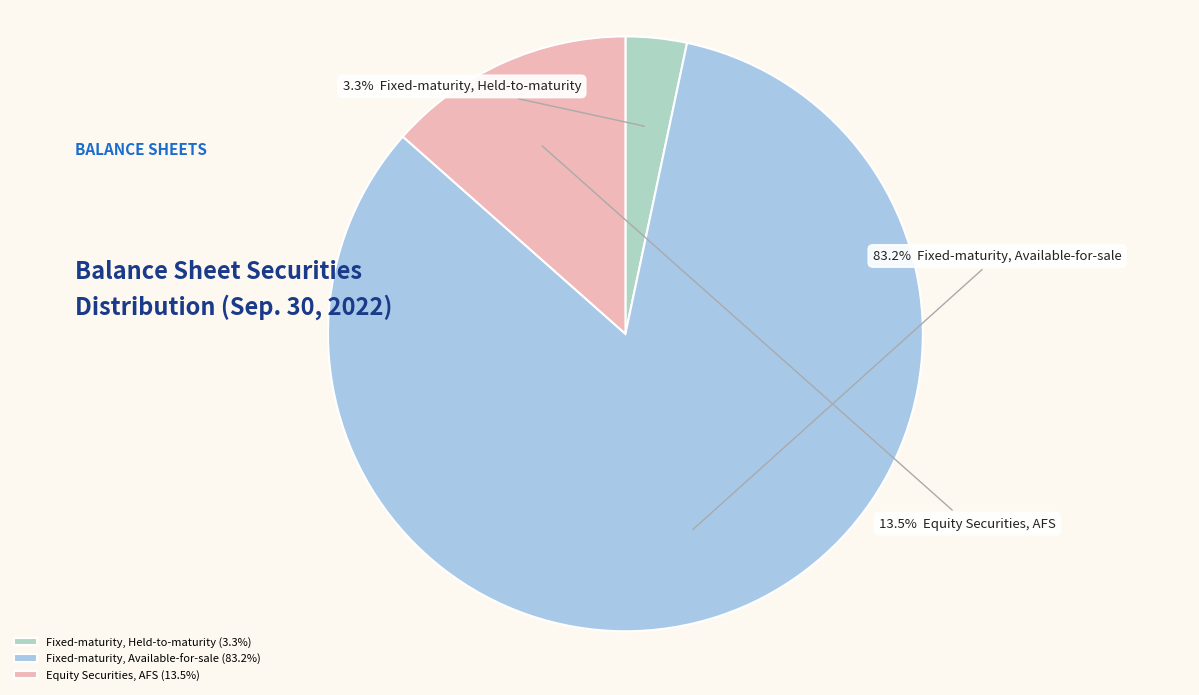

Rank the categories by value from highest to lowest.

Fixed-maturity, Available-for-sale (83.2%), Equity Securities, AFS (13.5%), Fixed-maturity, Held-to-maturity (3.3%)